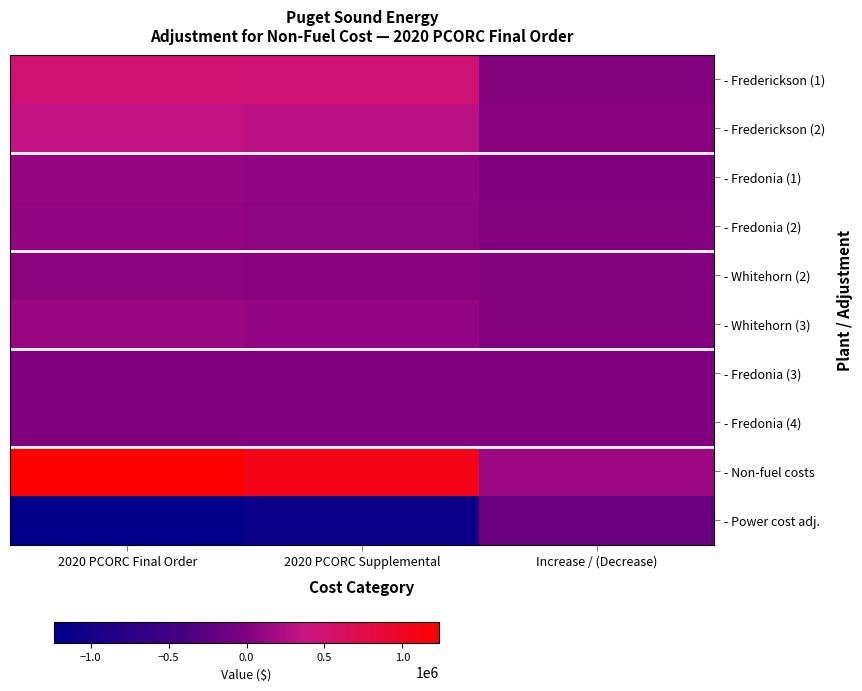

What is the maximum value shown in the chart?

1235168.7